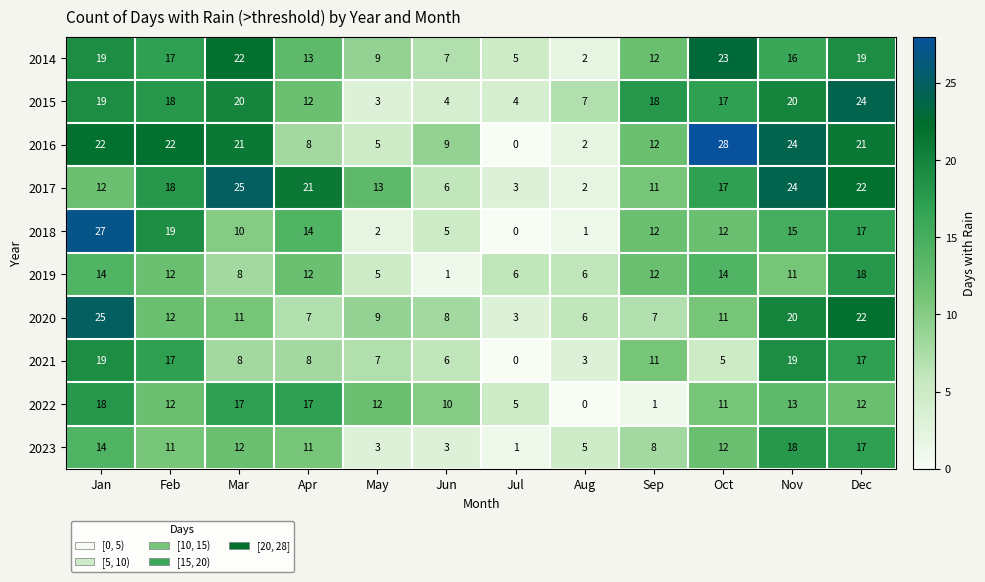

Is it true that 2015 equals 31 at Nov?

False